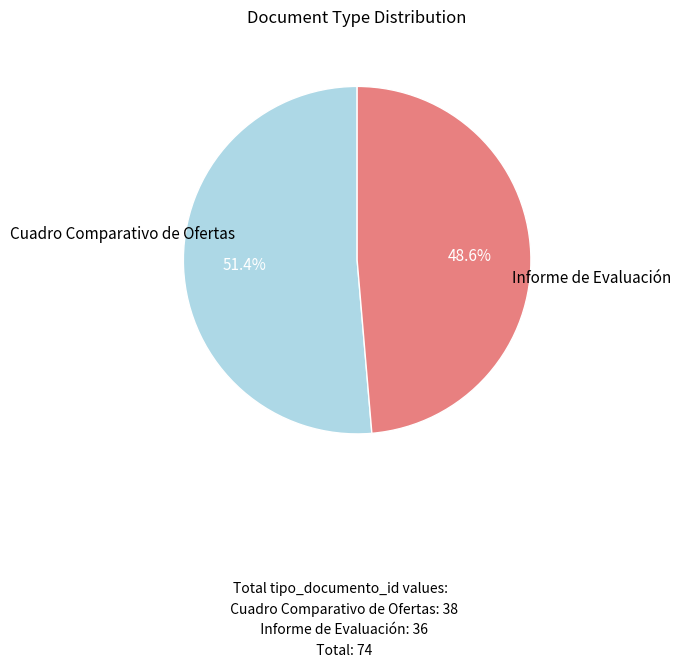

Count the number of slices in the pie.

2